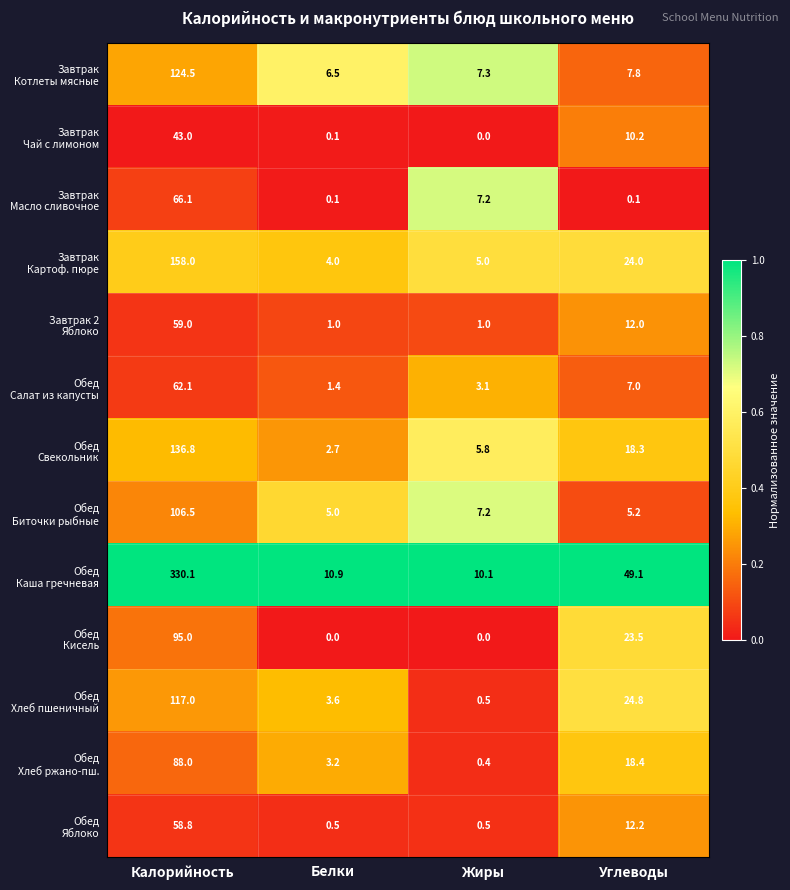

What is the spread (max minus min) of values at Жиры?

10.1